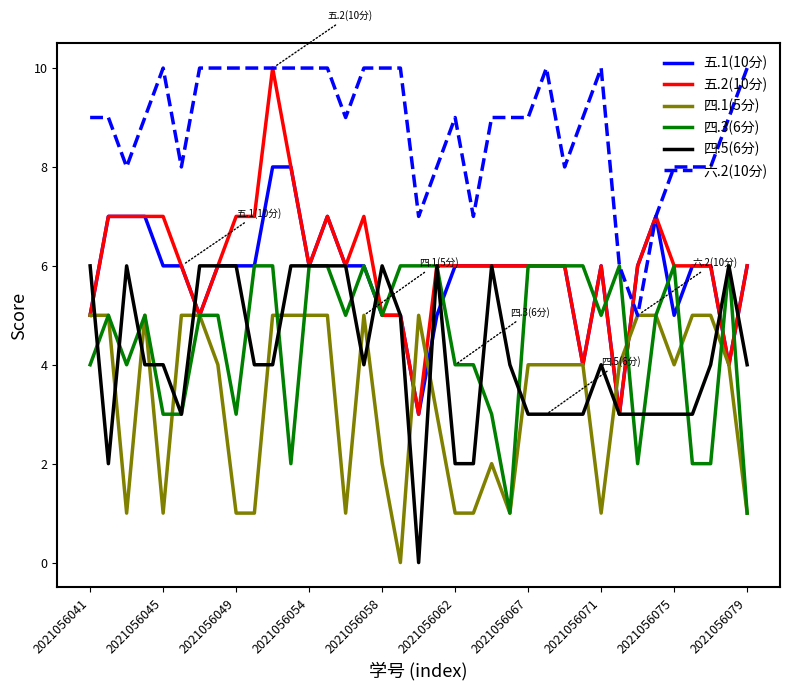

Does the chart display data point markers on the line(s)?

No